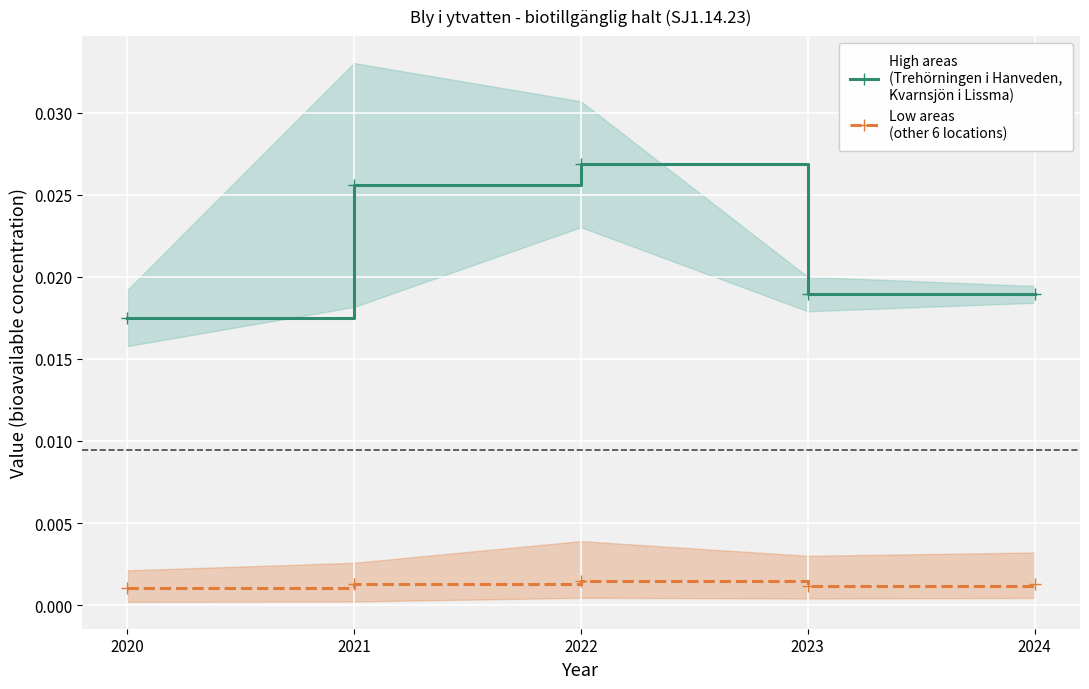

List the series in order of their peak value, lowest first.

Low areas
(other 6 locations), High areas
(Trehörningen i Hanveden,
Kvarnsjön i Lissma)